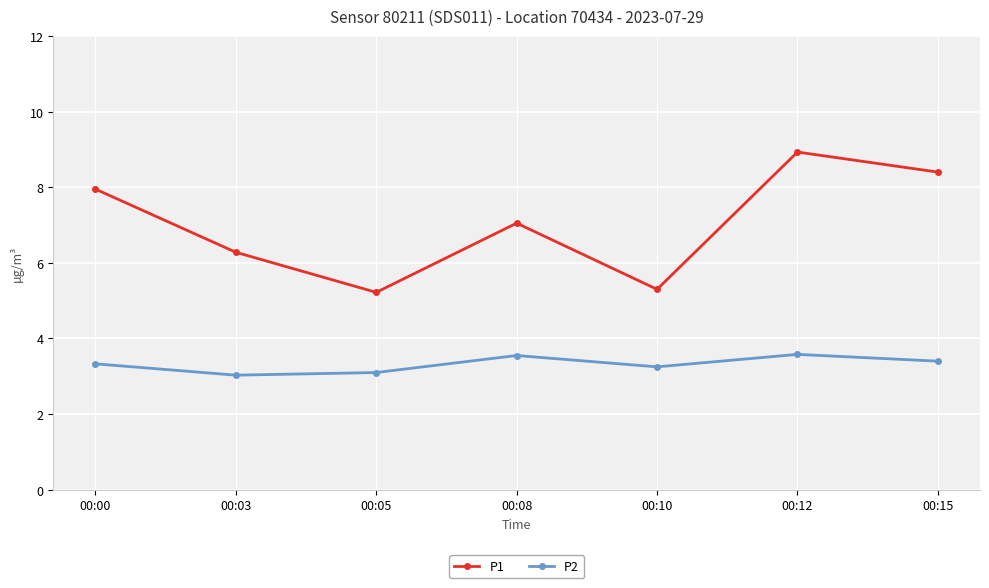

The value of P1 at 00:10 is 5.3. True or false?

True